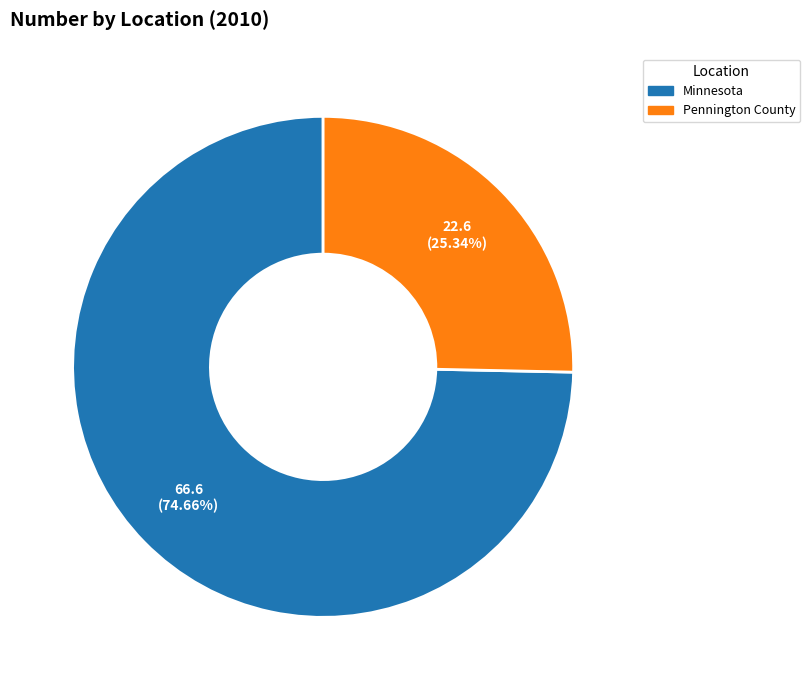

To the nearest percent, what portion does Minnesota represent?

75%